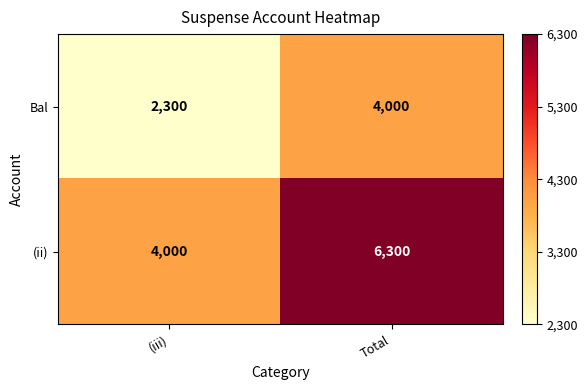

At (iii), list the series in order from largest to smallest.

(ii), Bal